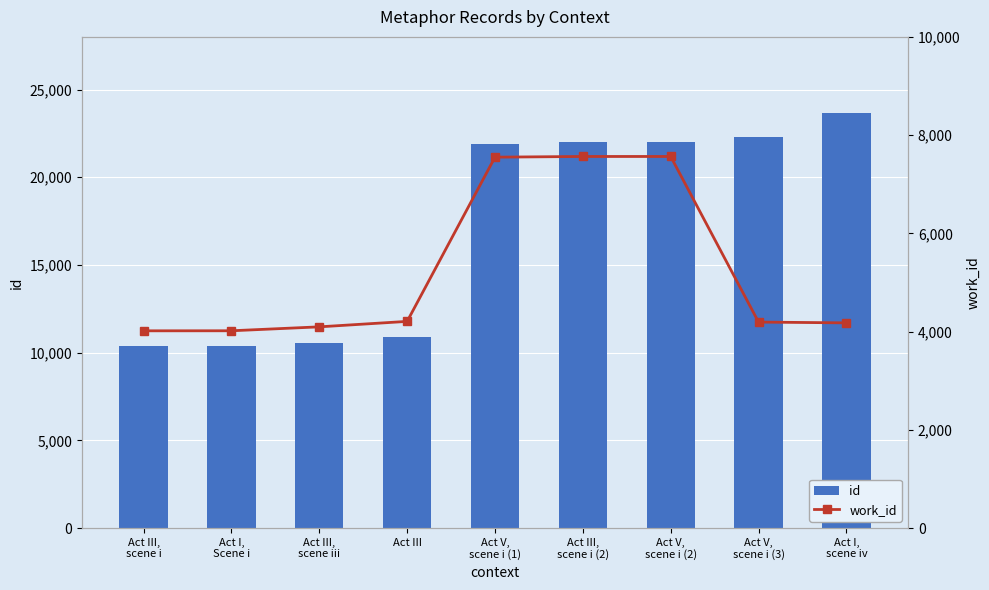

At which label does work_id reach its minimum?

Act III,
scene i